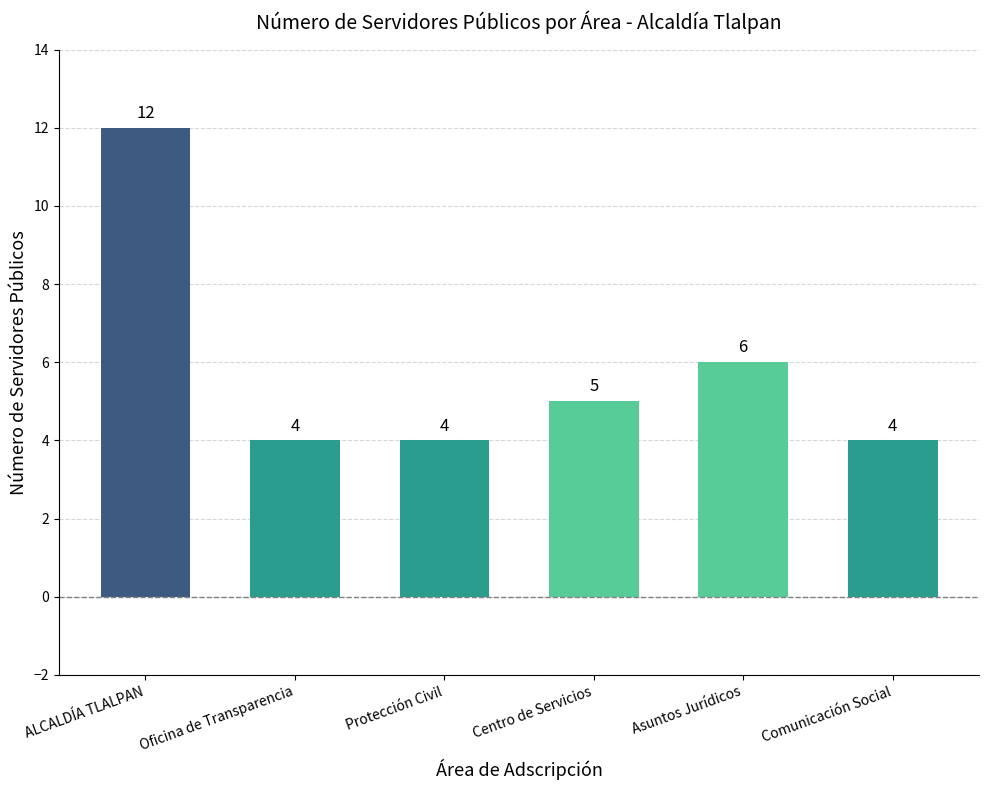

At which label does the data first exceed 5?

ALCALDÍA TLALPAN